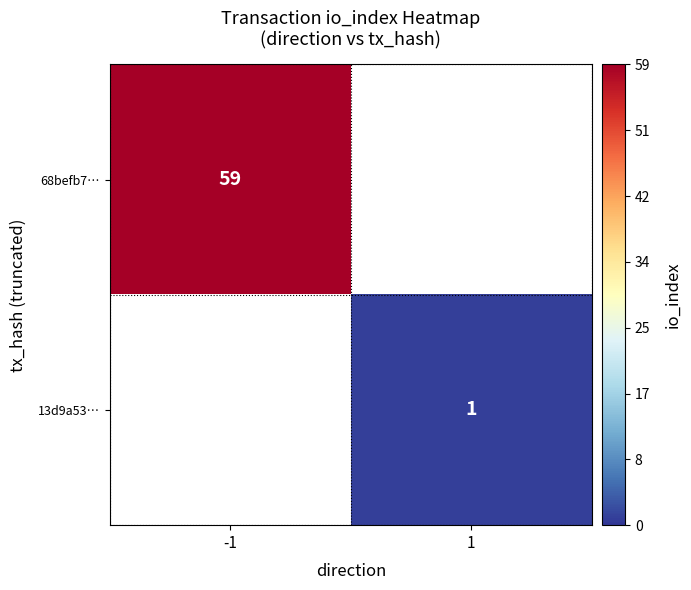

The value of 13d9a53… at 1 is 0. True or false?

False